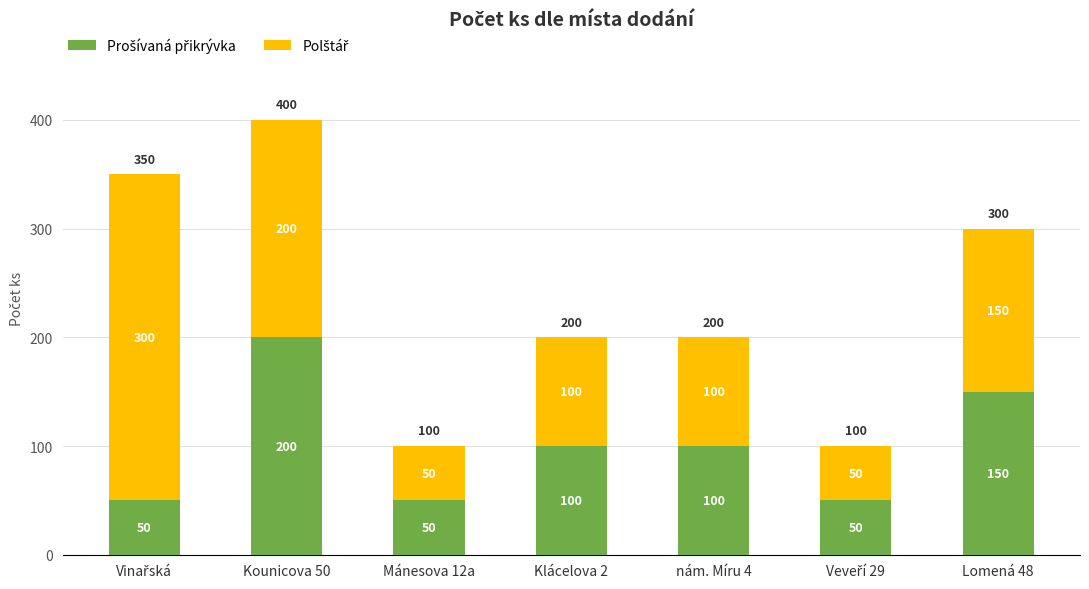

Are the bars horizontal?

No